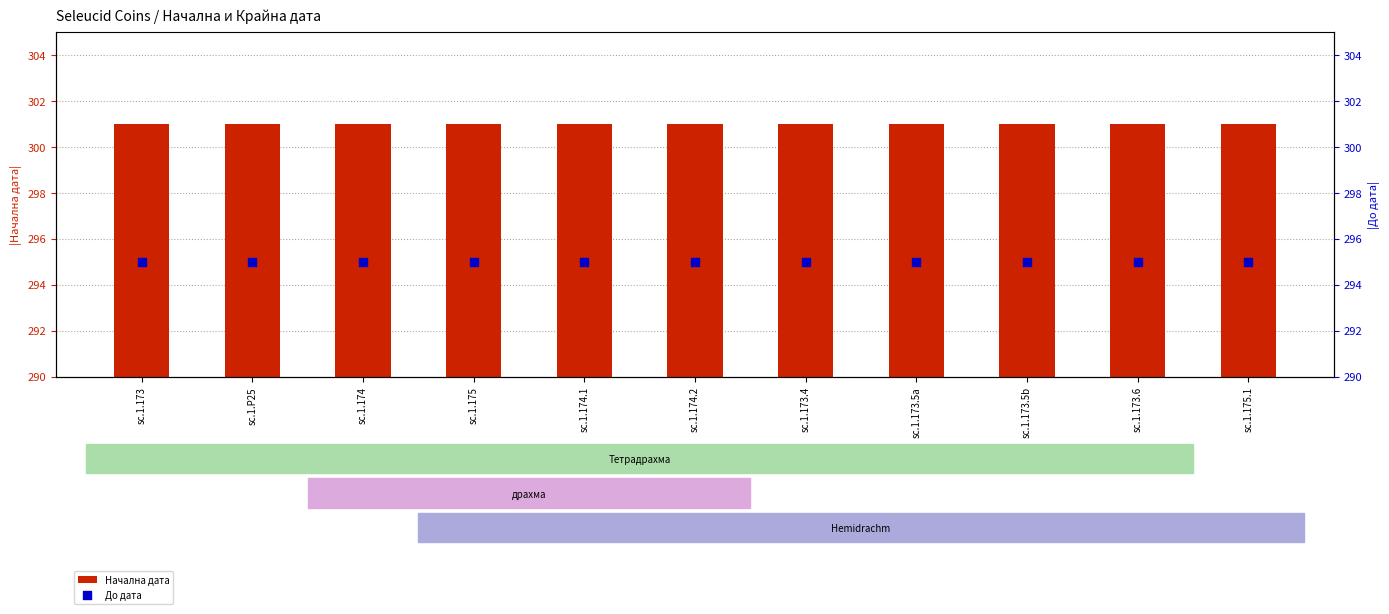

Which series has the widest spread of Y values?

Начална дата